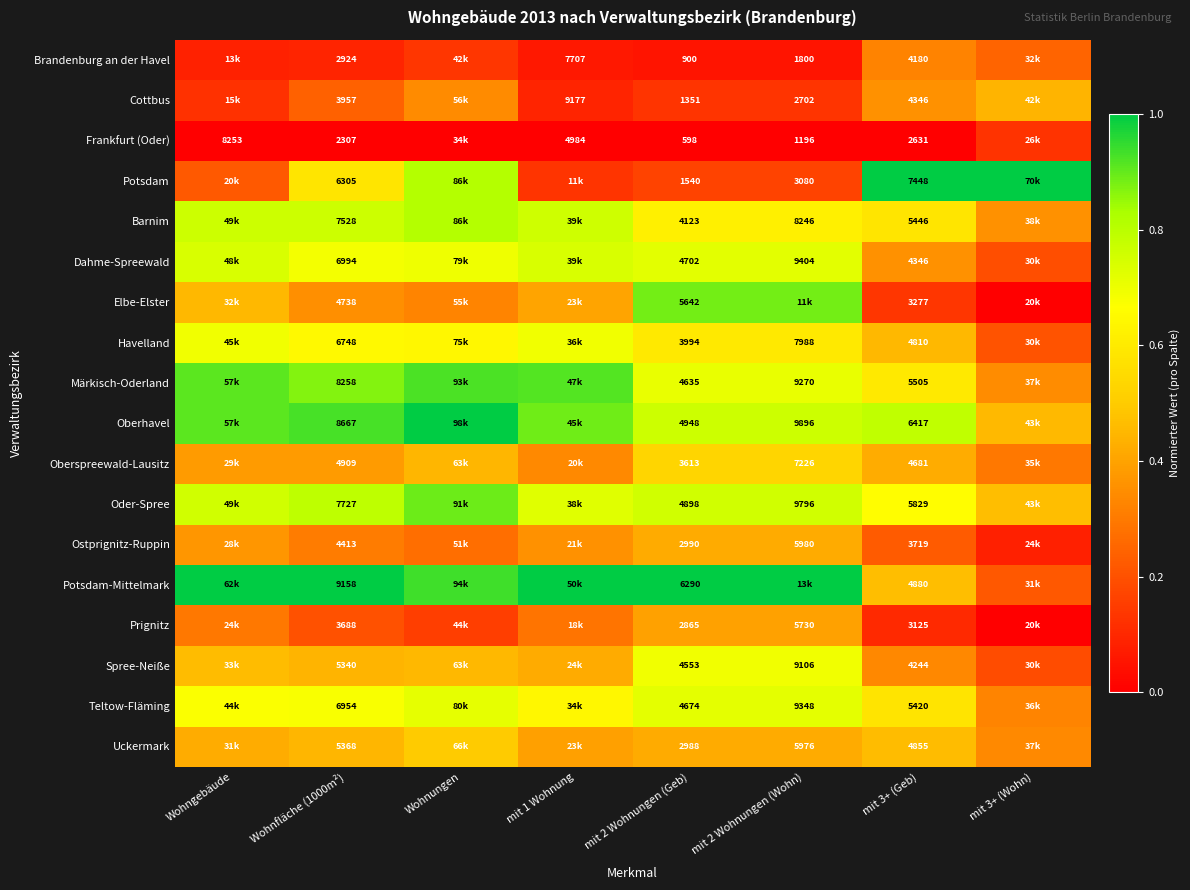

Between Wohnungen and mit 2 Wohnungen (Wohn), which is larger?

Wohnungen